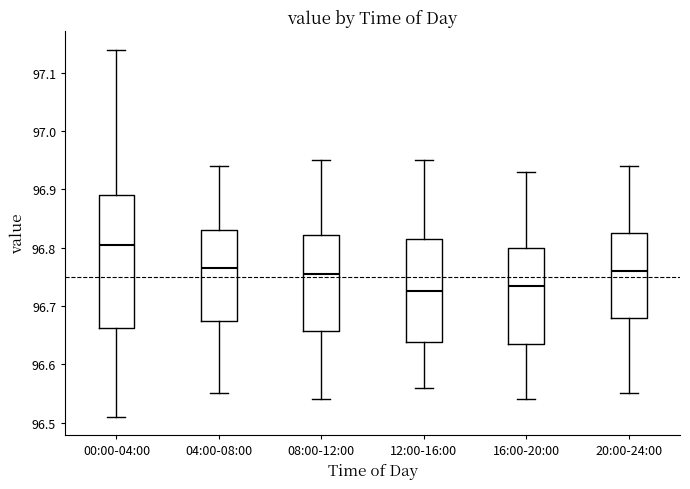

Which box has the highest median line?

00:00-04:00